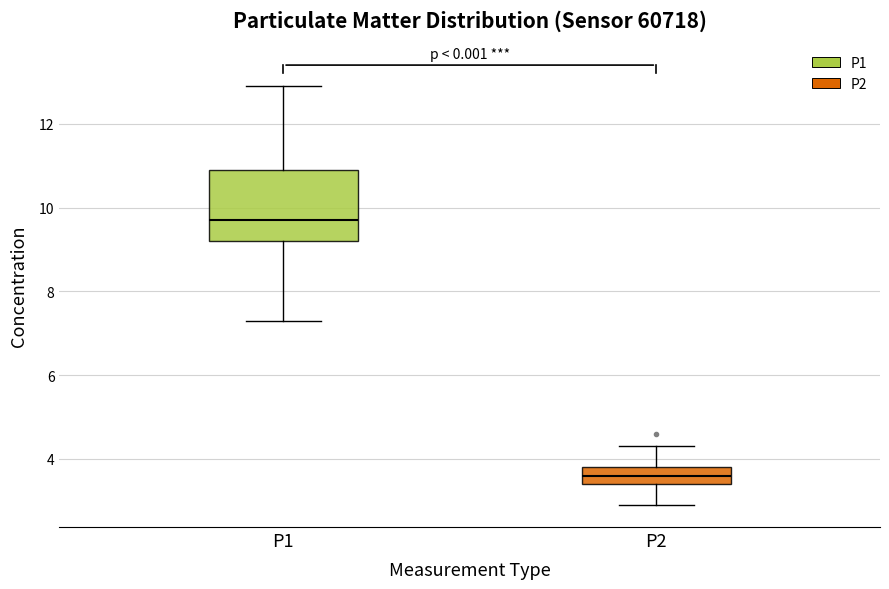

Reading left to right, read every box against the y-axis: the position of its median line, the range the box covers, and the ends of its whiskers. The values are not printed on the chart, so give them approximately, as read against the axis.

P1: median 9.8, box 9.2 to 11.0, whiskers 7.4 to 13.0
P2: median 3.6, box 3.4 to 3.8, whiskers 3.0 to 4.4